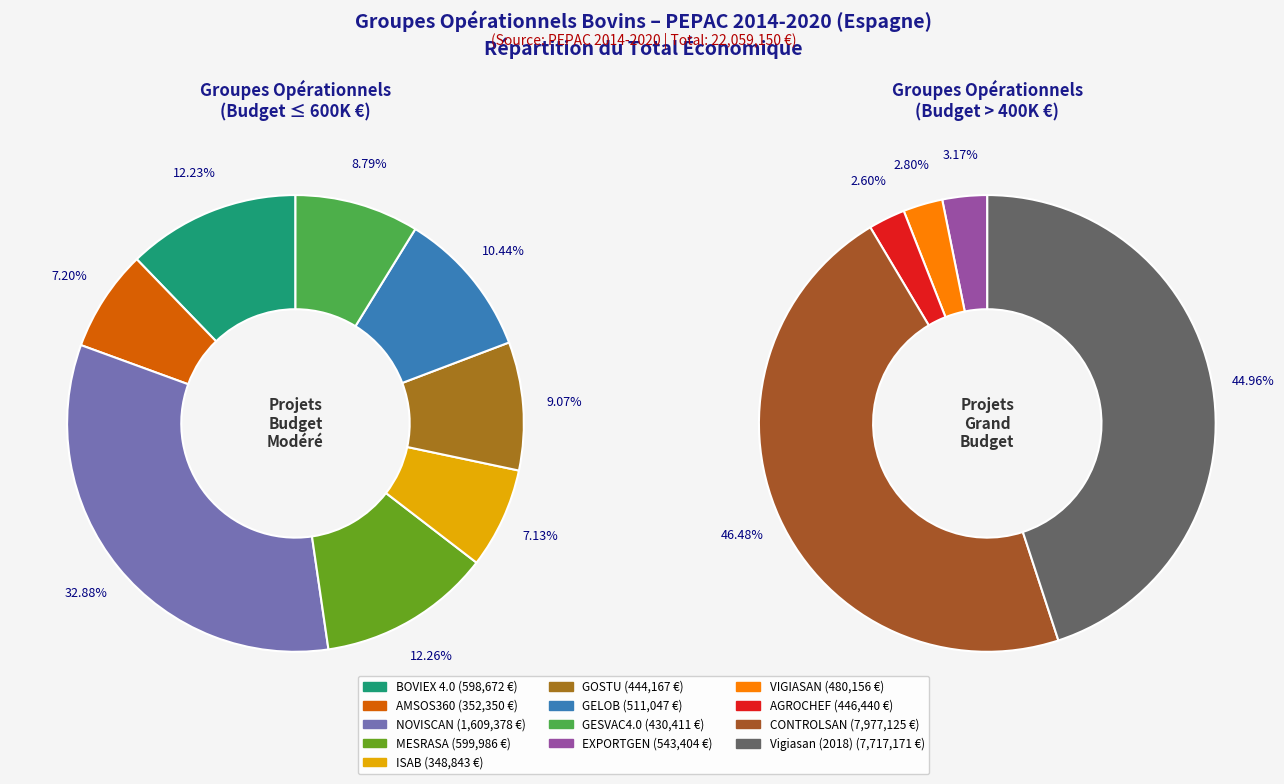

Does any single category account for the majority?

No